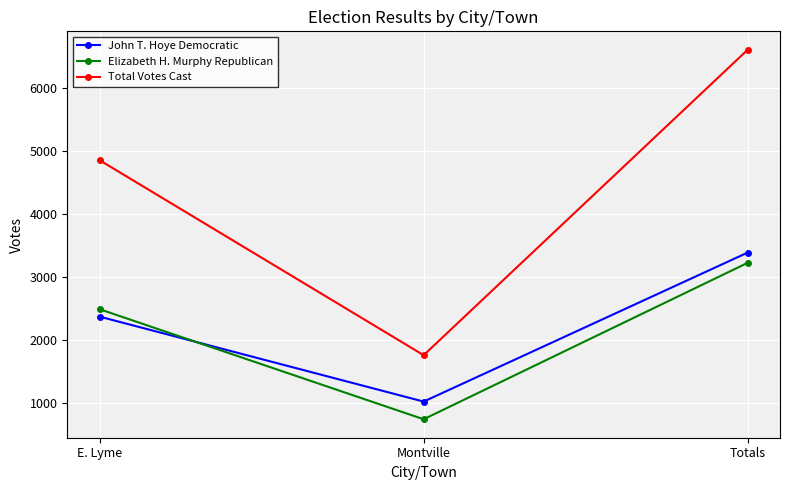

What is the average value of the John T. Hoye Democratic series?

2259